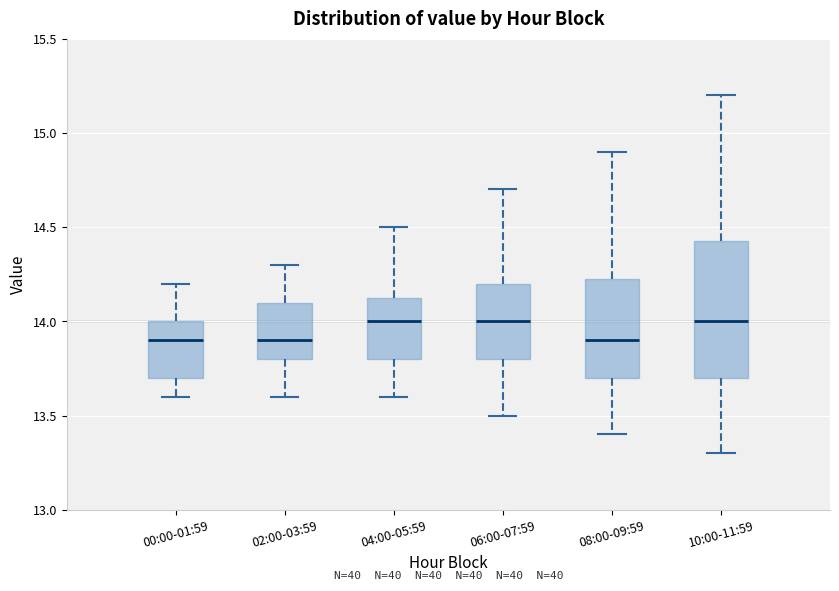

Reading left to right, read every box against the y-axis: the position of its median line, the range the box covers, and the ends of its whiskers. The values are not printed on the chart, so give them approximately, as read against the axis.

00:00-01:59: median 13.90, box 13.70 to 14.00, whiskers 13.60 to 14.20
02:00-03:59: median 13.90, box 13.80 to 14.10, whiskers 13.60 to 14.30
04:00-05:59: median 14.00, box 13.80 to 14.15, whiskers 13.60 to 14.50
06:00-07:59: median 14.00, box 13.80 to 14.20, whiskers 13.50 to 14.70
08:00-09:59: median 13.90, box 13.70 to 14.25, whiskers 13.40 to 14.90
10:00-11:59: median 14.00, box 13.70 to 14.45, whiskers 13.30 to 15.20